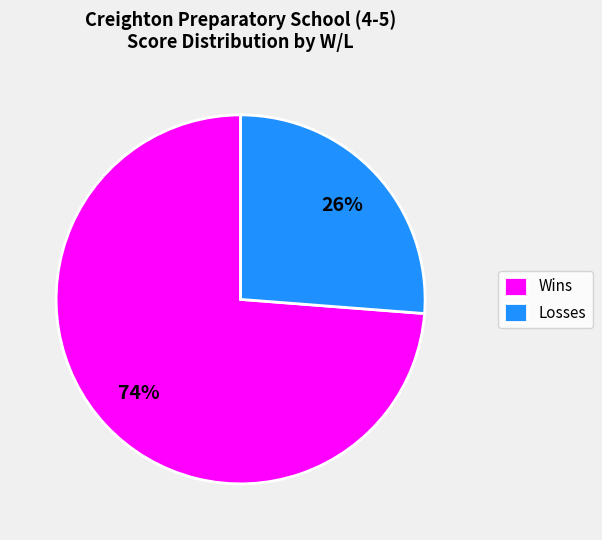

To the nearest percent, what is the difference between the largest and smallest slice percentages?

48%